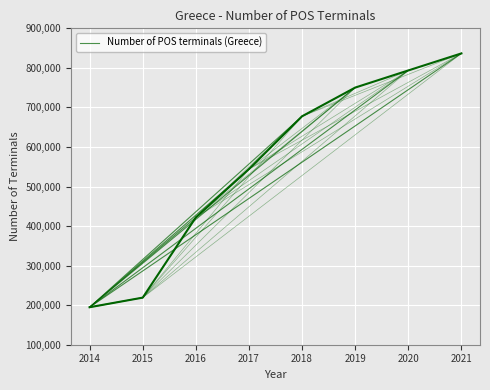

What is the smallest value displayed?

194799